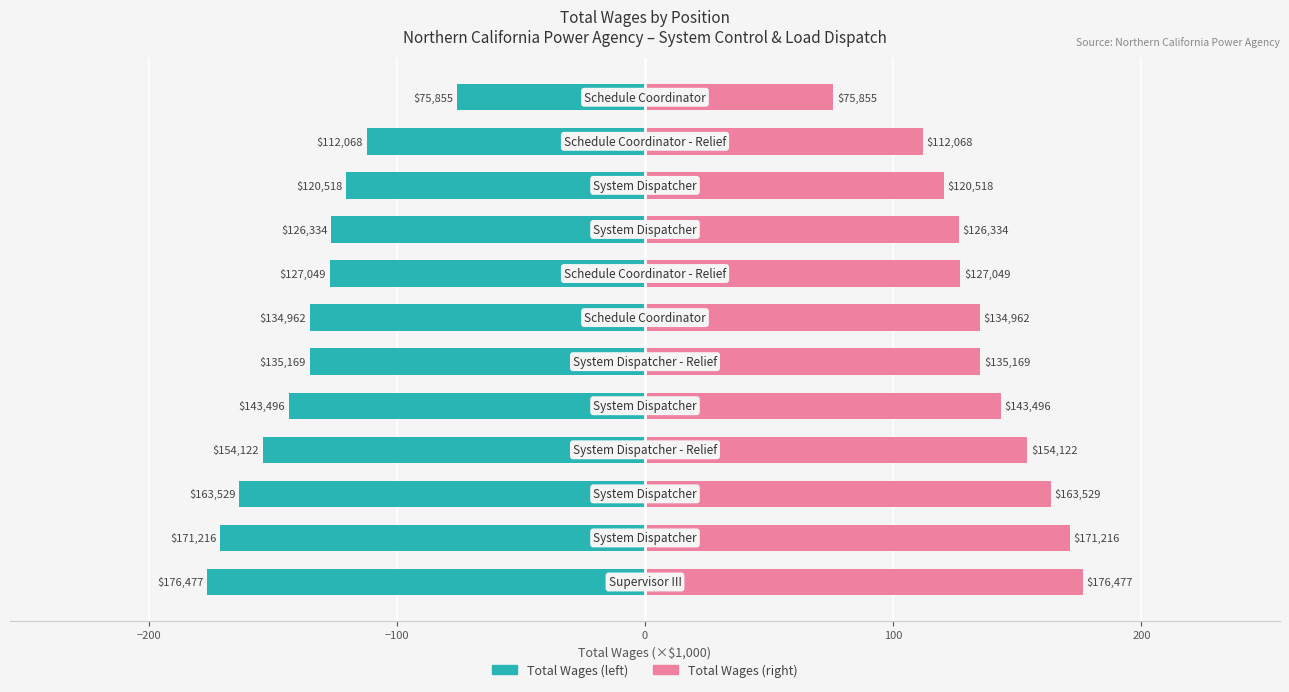

What is the approximate value of Total Wages (×1000) at 8?

-126.3